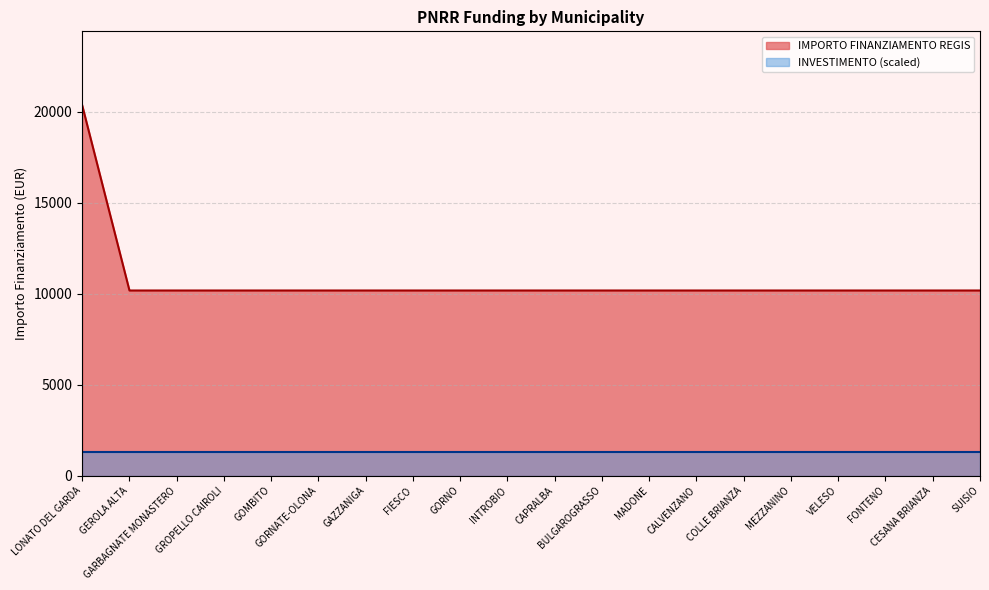

Rank the categories by value from highest to lowest.

LONATO DEL GARDA, GEROLA ALTA, GARBAGNATE MONASTERO, GROPELLO CAIROLI, GOMBITO, GORNATE-OLONA, GAZZANIGA, FIESCO, GORNO, INTROBIO, CAPRALBA, BULGAROGRASSO, MADONE, CALVENZANO, COLLE BRIANZA, MEZZANINO, VELESO, FONTENO, CESANA BRIANZA, SUISIO